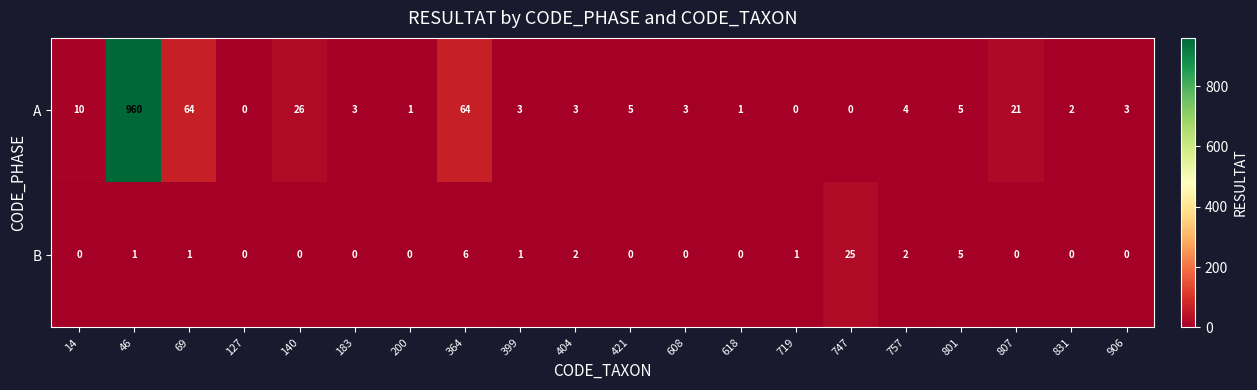

Which series has the widest spread of values?

A